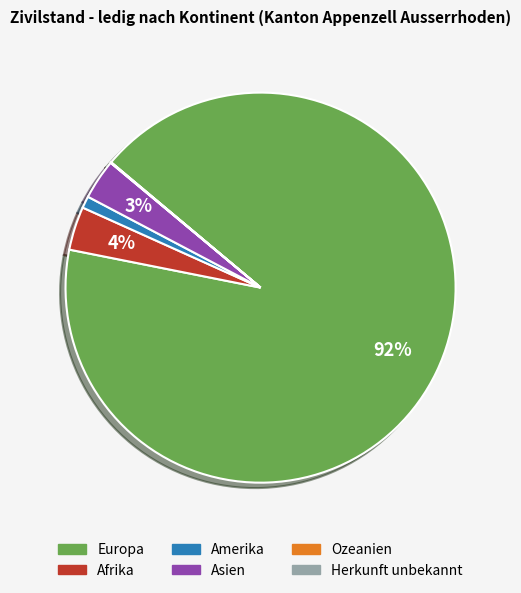

To the nearest percent, what portion does Amerika represent?

1%